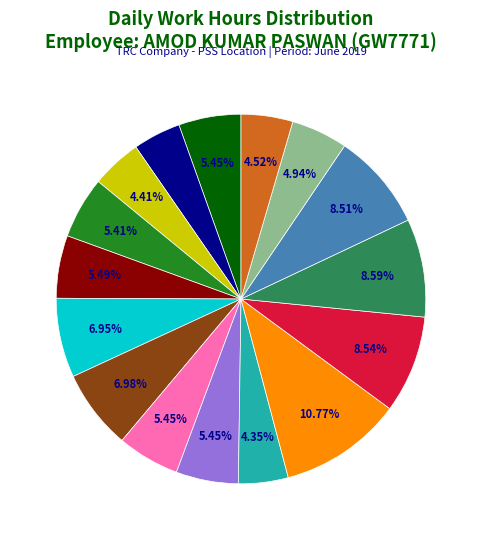

Is there a majority slice in this chart?

No